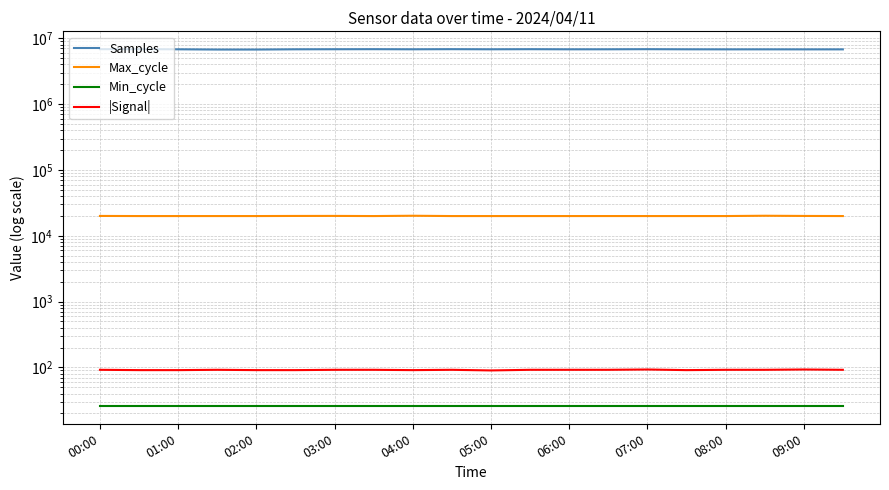

What is the maximum value for Samples?

6829323